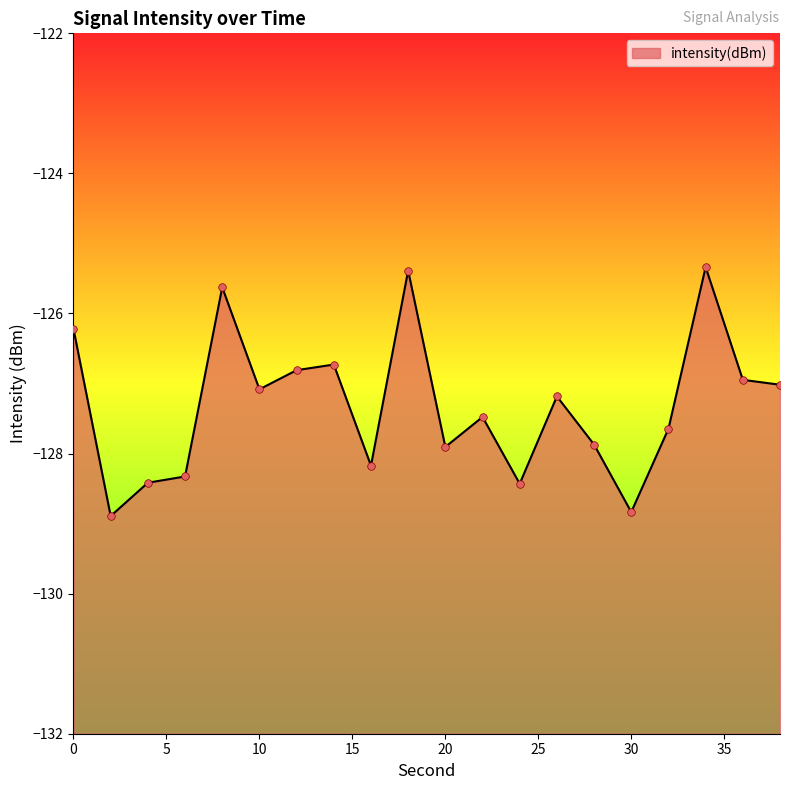

Which has a higher value, 2 or 30?

30